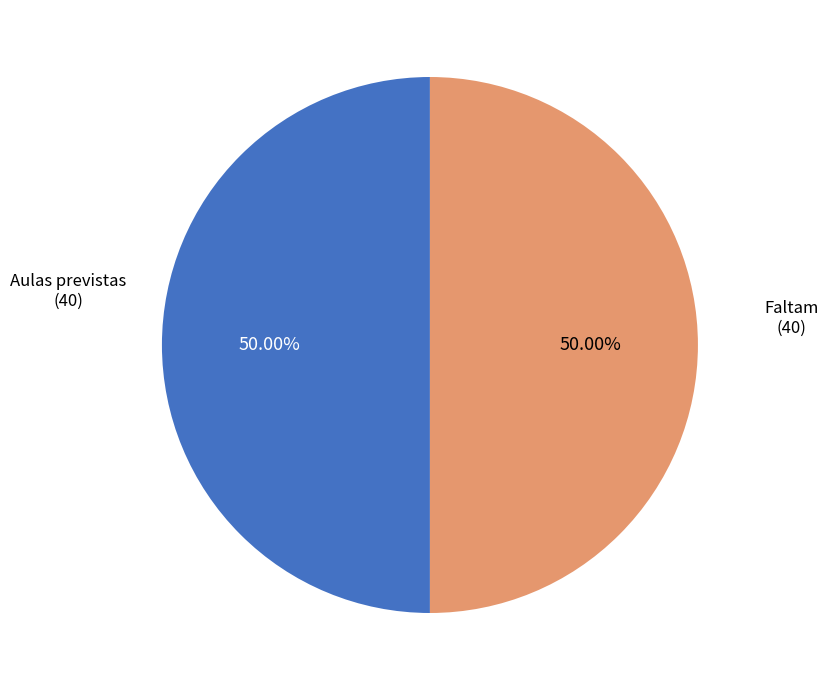

Approximately how many times larger is the value at Faltam (40) compared to Aulas previstas (40)?

1.0